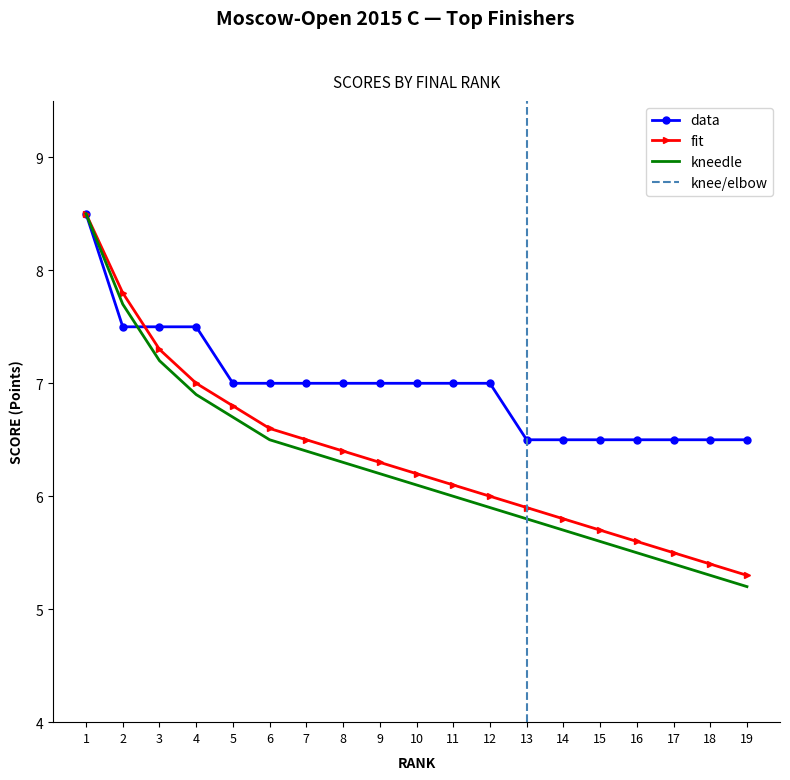

Is it true that kneedle equals 7.2 at 3?

True